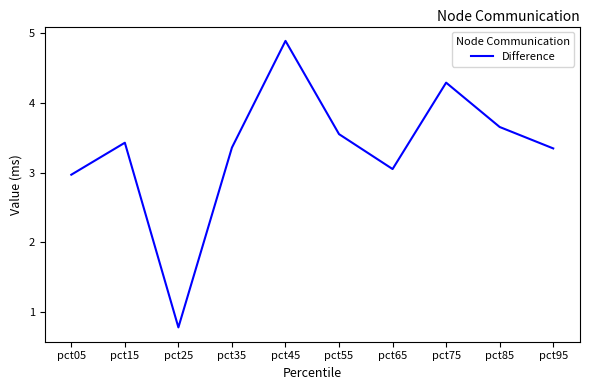

Does the chart have visible grid lines?

No